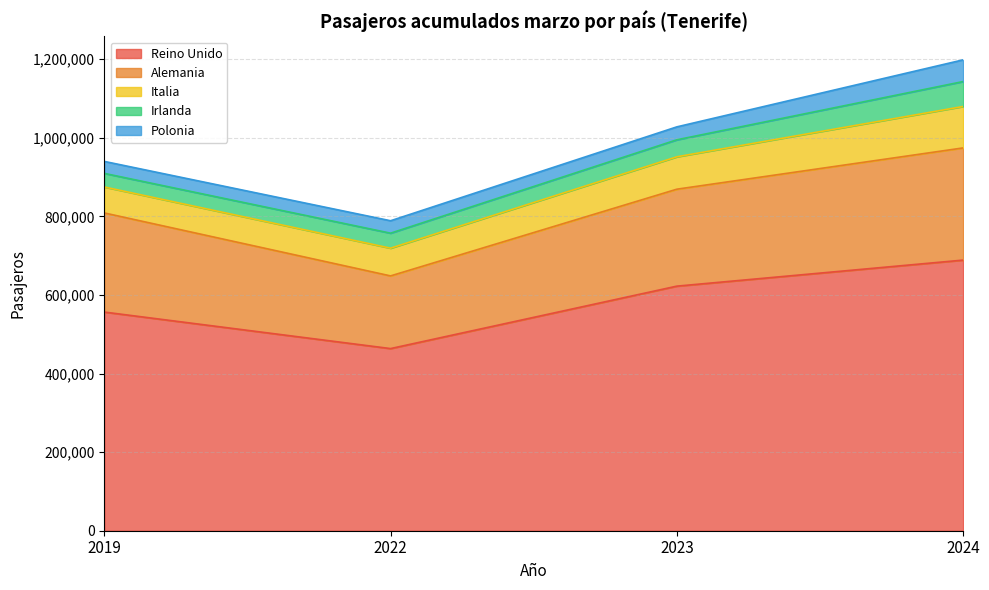

At which category does the chart reach its peak across all series?

2024